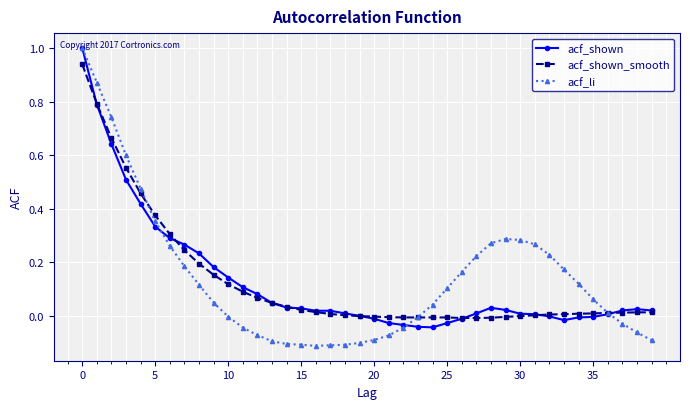

What is the highest value of the acf_li series?

1.0